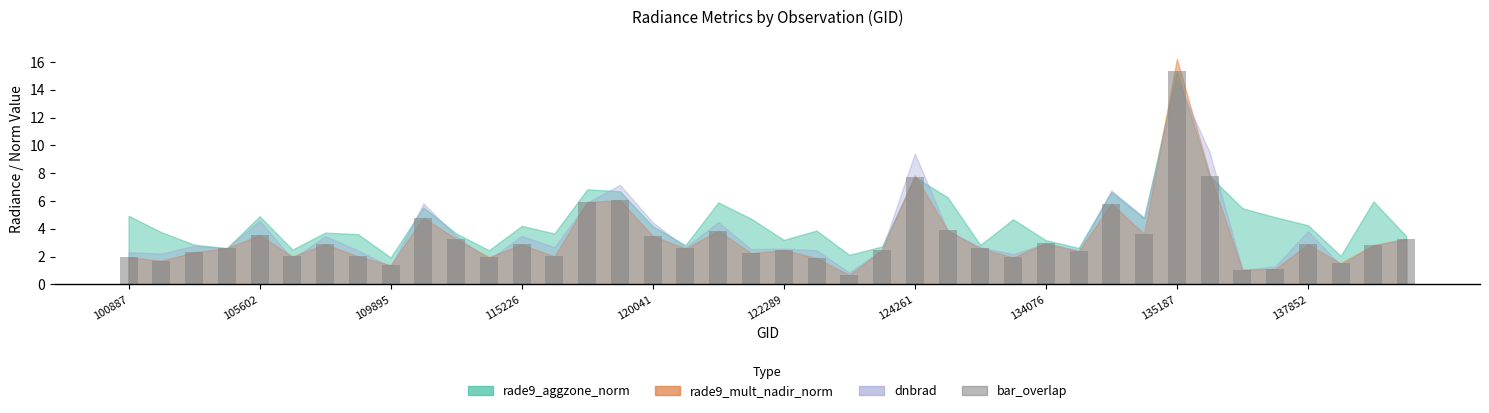

What is the average value?

3.4